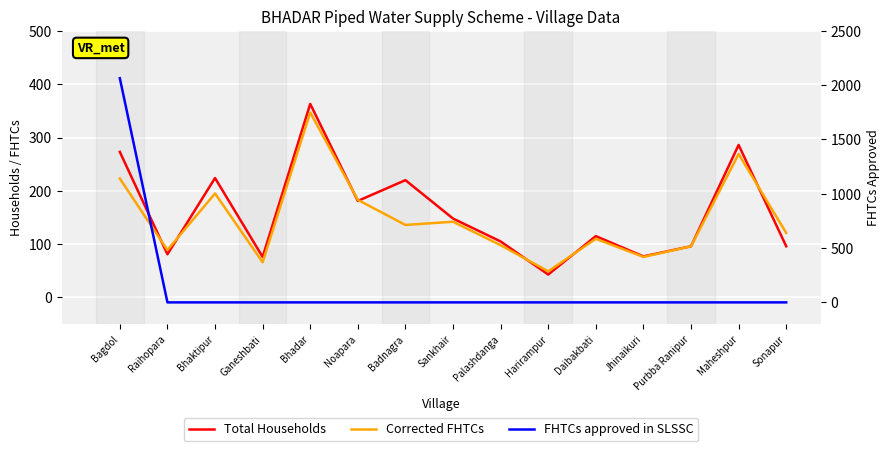

What is the label of the 1st point from the left?

Bagdol